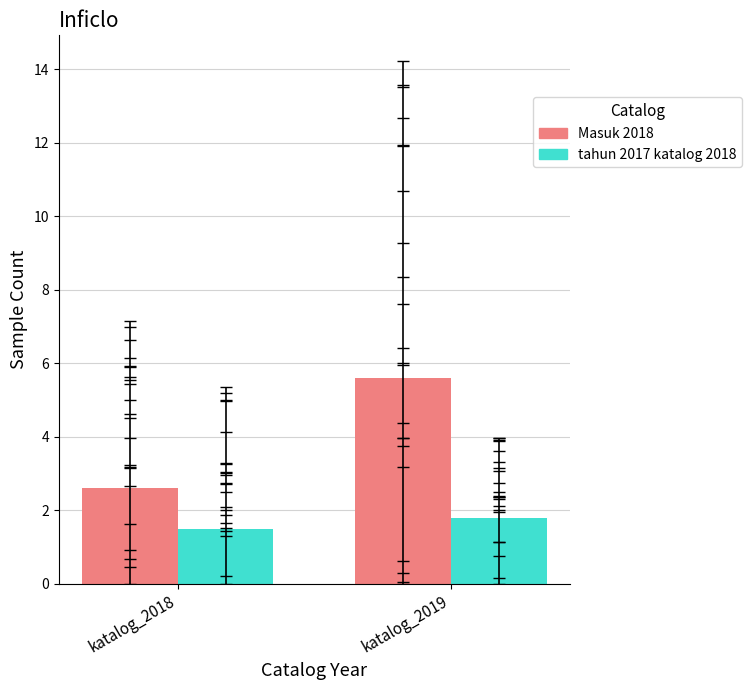

What is the spread (max minus min) of values at katalog_2019?

3.8